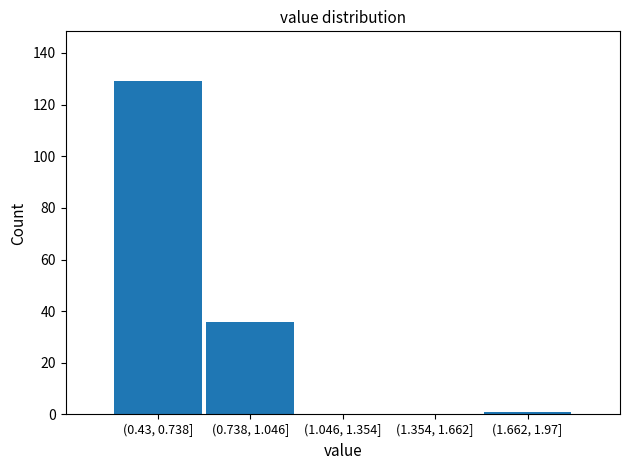

Reading left to right, what are all the values shown in this chart?

(0.43, 0.738]=129	(0.738, 1.046]=36	(1.046, 1.354]=0	(1.354, 1.662]=0	(1.662, 1.97]=1